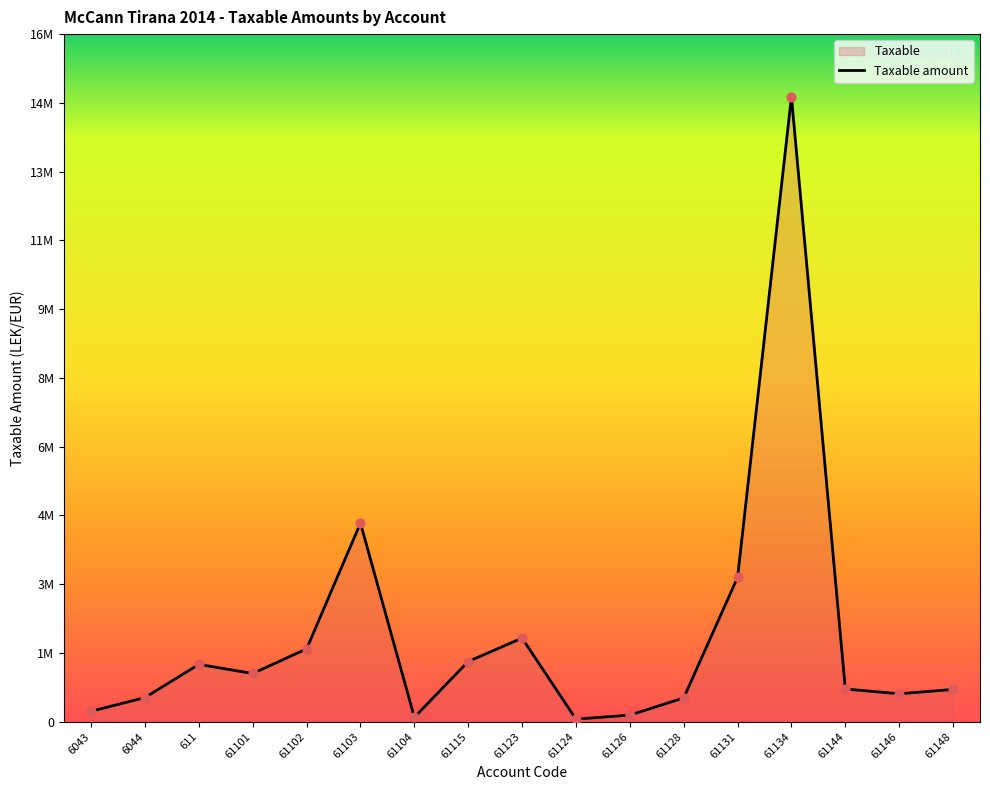

Between 61148 and 61101, which is larger?

61101